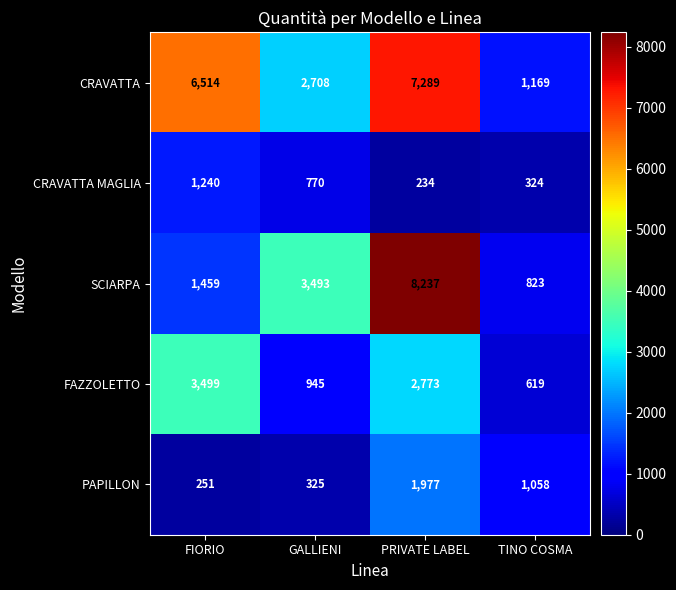

The FAZZOLETTO series shows 2773 at PRIVATE LABEL. True or false?

True